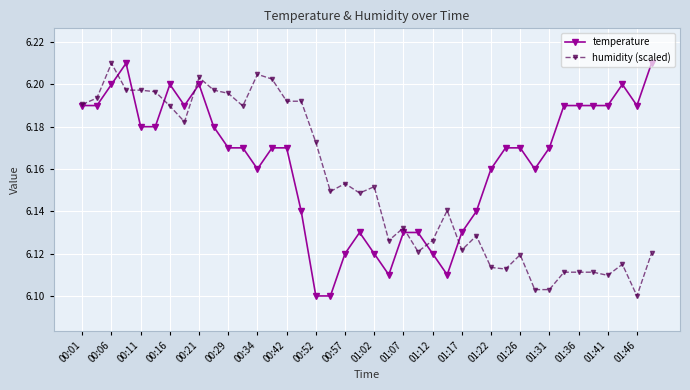

Rank the series by their average value, from lowest to highest.

humidity (scaled), temperature